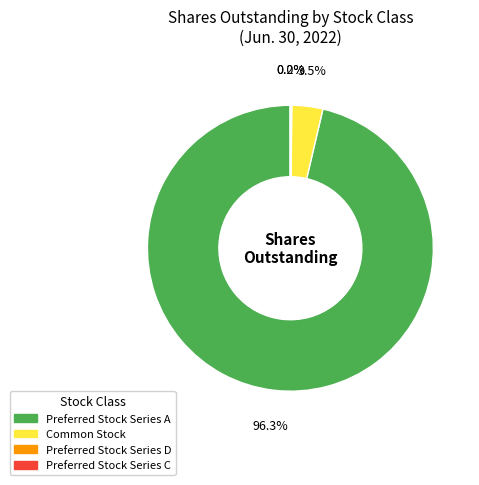

Does any single category account for the majority?

Yes